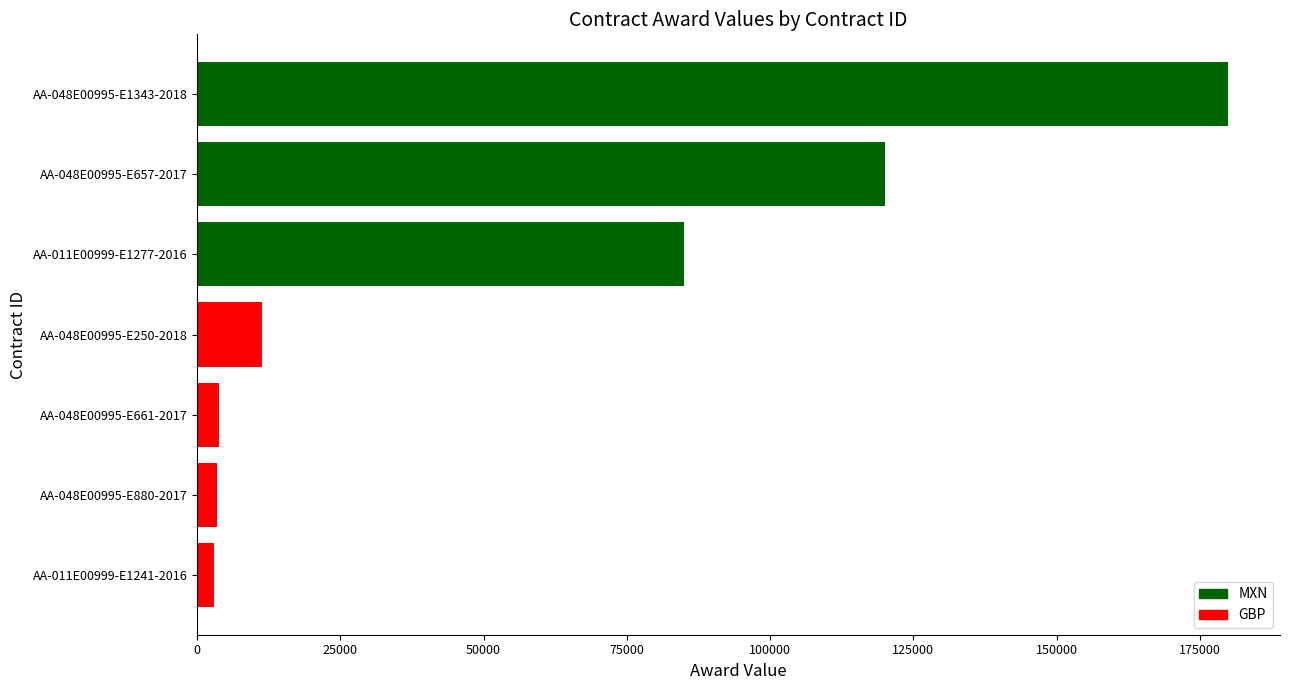

At which category does the chart reach its peak across all series?

AA-048E00995-E1343-2018